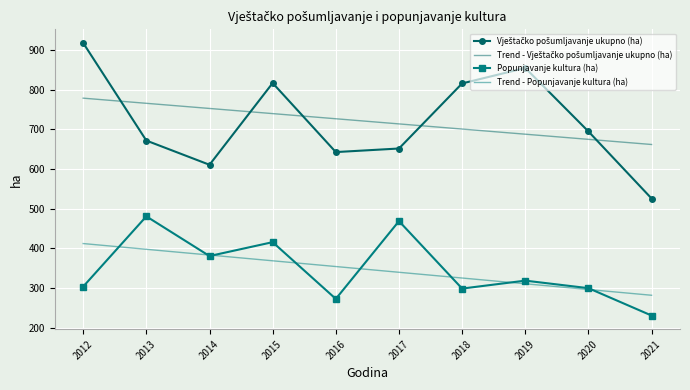

What value does the Popunjavanje kultura (ha) series have at 2014?

381.0